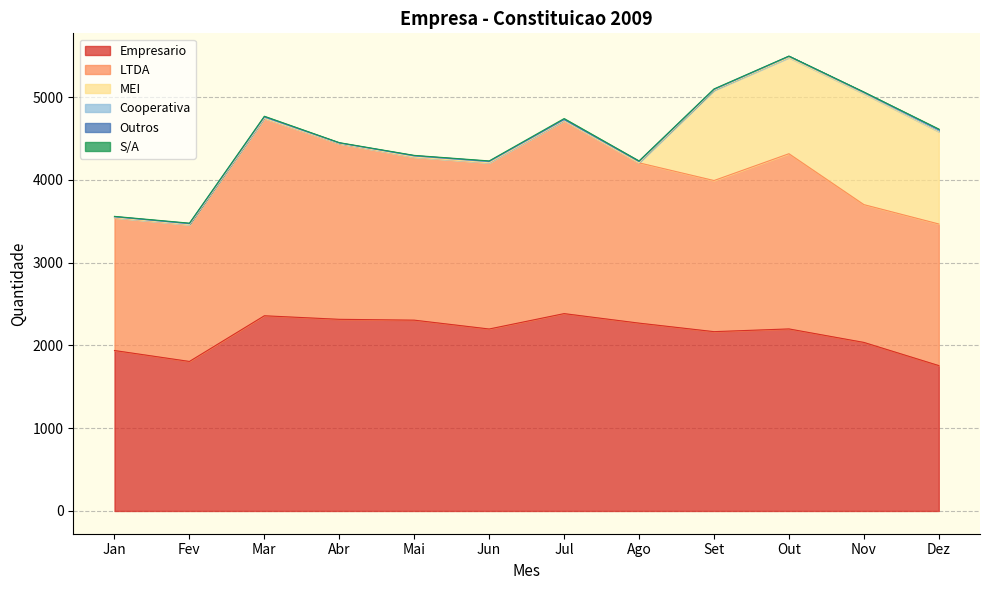

Reading left to right, list all the values displayed in this chart.

Empresario: Jan=1939	Fev=1807	Mar=2359	Abr=2316	Mai=2306	Jun=2199	Jul=2385	Ago=2270	Set=2167	Out=2200	Nov=2037	Dez=1757
LTDA: Jan=1605	Fev=1653	Mar=2386	Abr=2123	Mai=1971	Jun=2009	Jul=2332	Ago=1937	Set=1826	Out=2117	Nov=1665	Dez=1711
MEI: Jan=0	Fev=0	Mar=0	Abr=0	Mai=0	Jun=0	Jul=0	Ago=0	Set=1089	Out=1161	Nov=1340	Dez=1115
Cooperativa: Jan=10	Fev=9	Mar=12	Abr=7	Mai=12	Jun=12	Jul=10	Ago=14	Set=10	Out=15	Nov=12	Dez=12
Outros: Jan=2	Fev=4	Mar=6	Abr=1	Mai=4	Jun=5	Jul=4	Ago=3	Set=3	Out=2	Nov=5	Dez=13
S/A: Jan=4	Fev=5	Mar=7	Abr=4	Mai=4	Jun=5	Jul=11	Ago=6	Set=5	Out=2	Nov=4	Dez=7